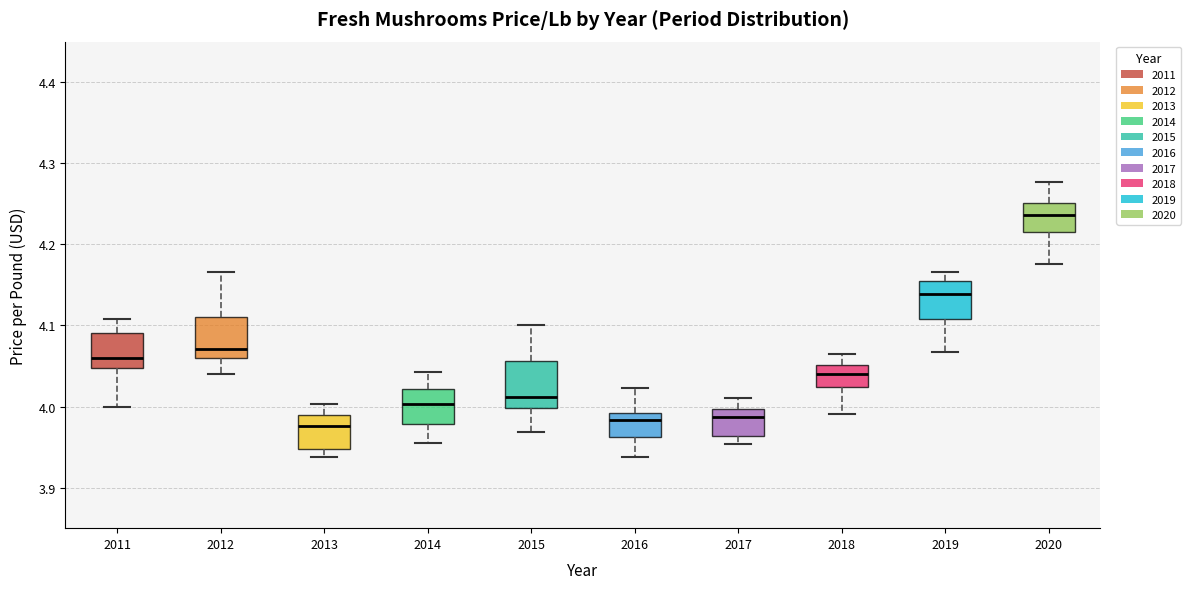

Reading left to right, read every box against the y-axis: the position of its median line, the range the box covers, and the ends of its whiskers. The values are not printed on the chart, so give them approximately, as read against the axis.

2011: median 4.06, box 4.05 to 4.09, whiskers 4.00 to 4.11
2012: median 4.07, box 4.06 to 4.11, whiskers 4.04 to 4.17
2013: median 3.98, box 3.95 to 3.99, whiskers 3.94 to 4.00
2014: median 4.00, box 3.98 to 4.02, whiskers 3.95 to 4.04
2015: median 4.01, box 4.00 to 4.06, whiskers 3.97 to 4.10
2016: median 3.98, box 3.96 to 3.99, whiskers 3.94 to 4.02
2017: median 3.99, box 3.96 to 4.00, whiskers 3.95 to 4.01
2018: median 4.04, box 4.02 to 4.05, whiskers 3.99 to 4.07
2019: median 4.14, box 4.11 to 4.15, whiskers 4.07 to 4.17
2020: median 4.24, box 4.21 to 4.25, whiskers 4.18 to 4.28